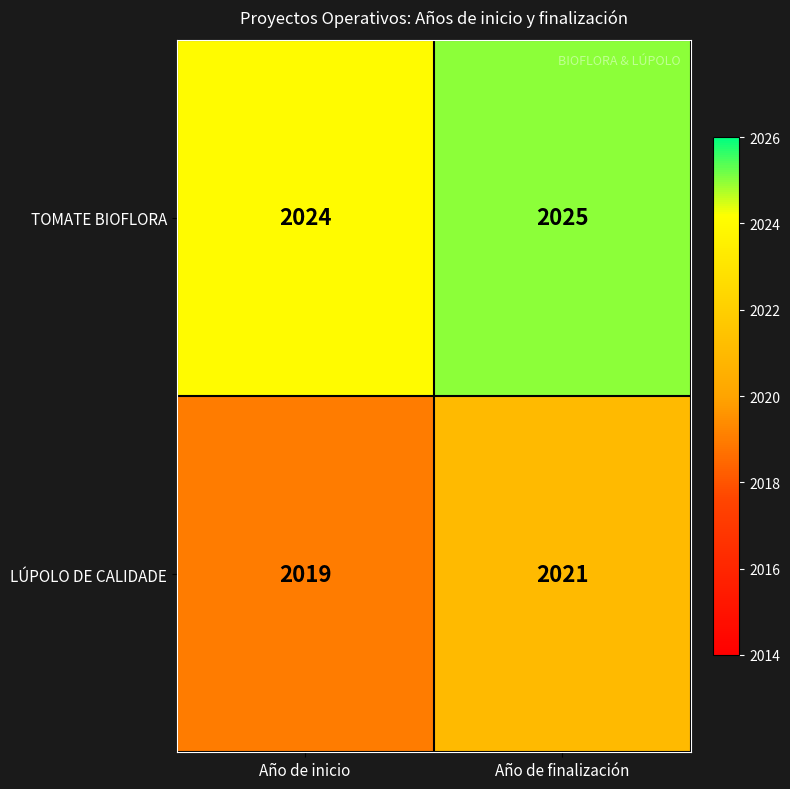

At which label does TOMATE BIOFLORA reach its peak?

Año de finalización